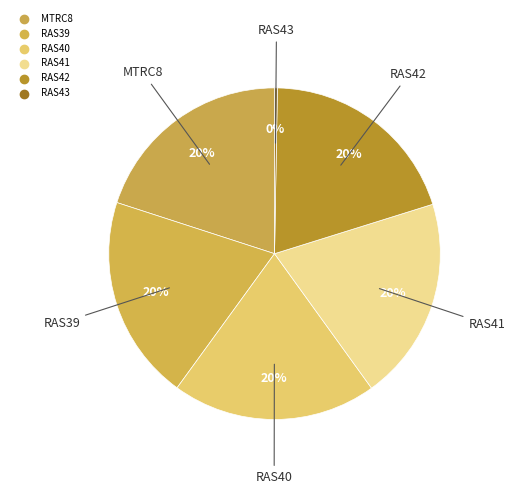

Rank the categories by value from lowest to highest.

RAS43, RAS41, RAS42, RAS40, RAS39, MTRC8